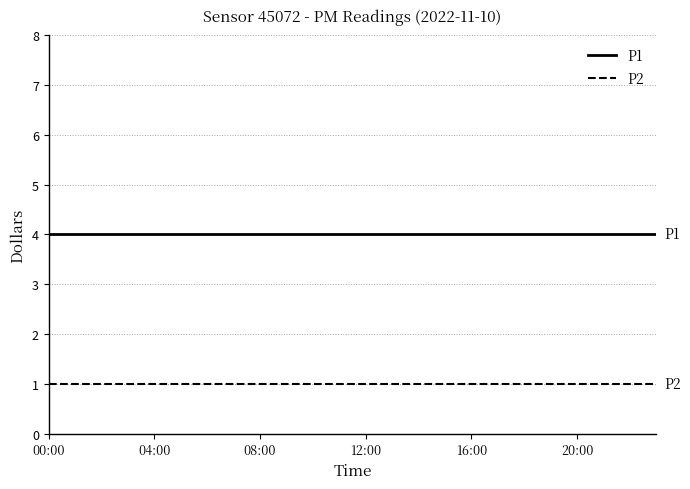

Does the chart display data point markers on the line(s)?

No